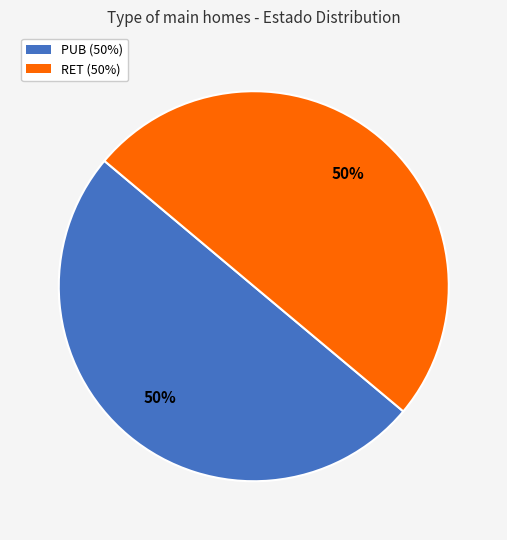

Is the sum of PUB (50%) and RET (50%) greater than half?

Yes